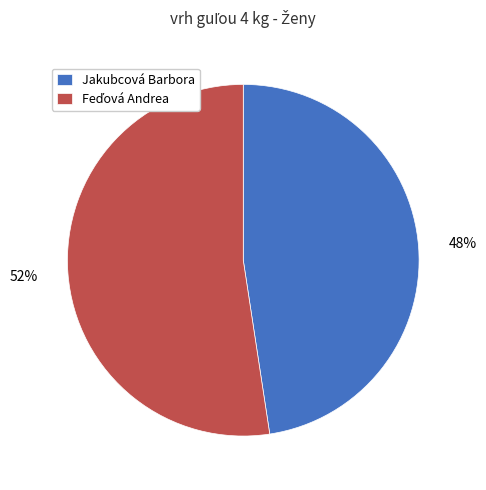

To the nearest percent, what portion does Jakubcová Barbora represent?

48%